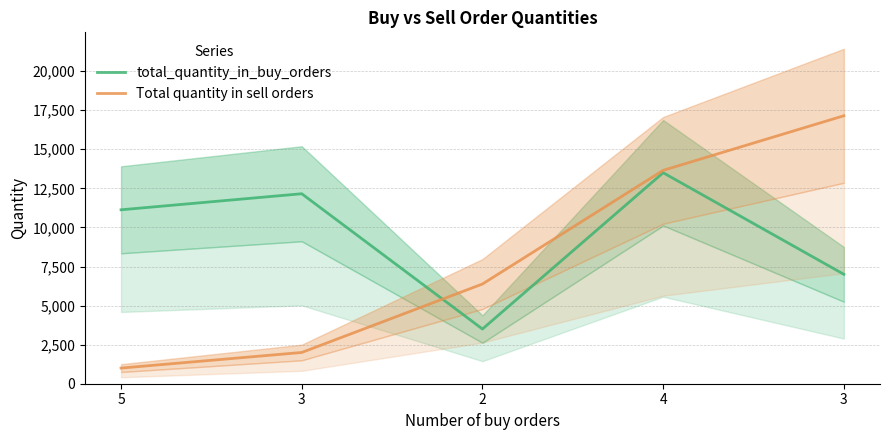

Which has a higher value, 3 or 5?

5